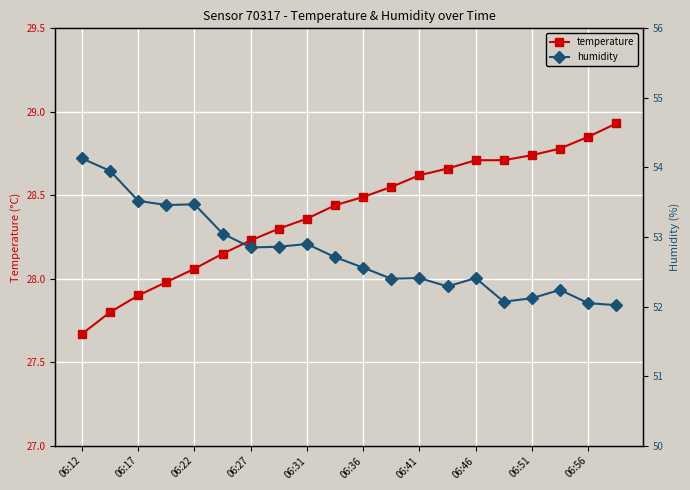

What is the minimum value for humidity?

52.0